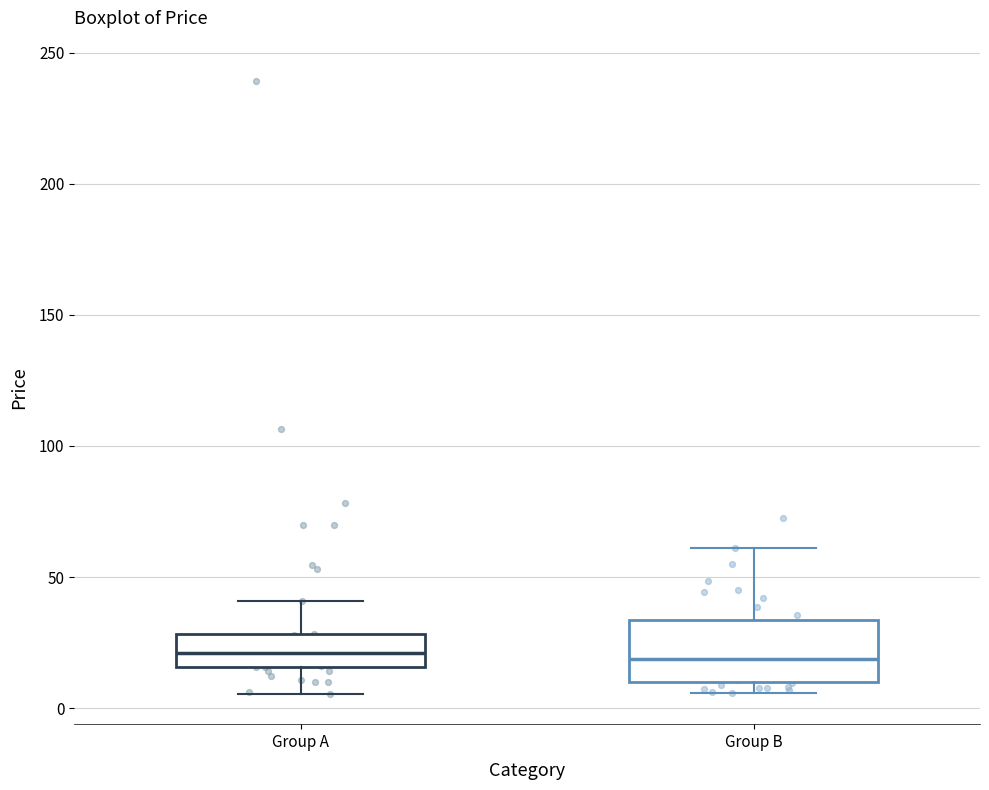

Reading left to right, read every box against the y-axis: the position of its median line, the range the box covers, and the ends of its whiskers. The values are not printed on the chart, so give them approximately, as read against the axis.

Group A: median 20, box 15 to 30, whiskers 5 to 40
Group B: median 20, box 10 to 35, whiskers 5 to 60